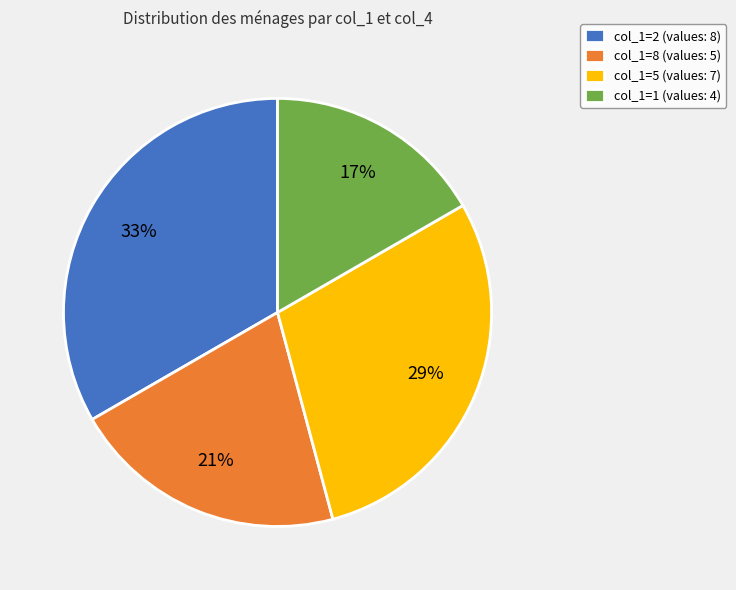

Is there any slice that represents more than half of the pie?

No